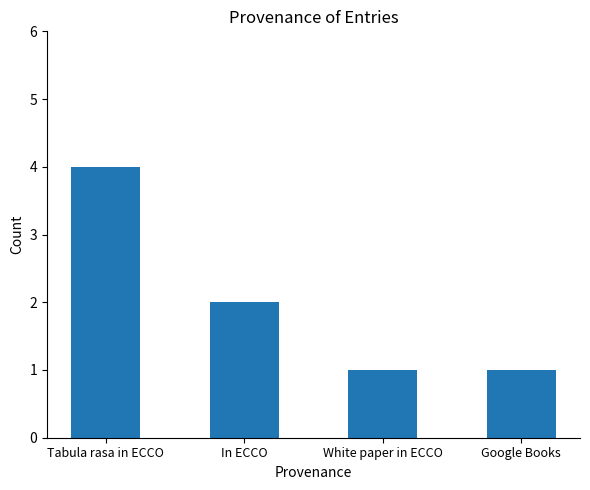

Which has a higher value, Tabula rasa in ECCO or In ECCO?

Tabula rasa in ECCO